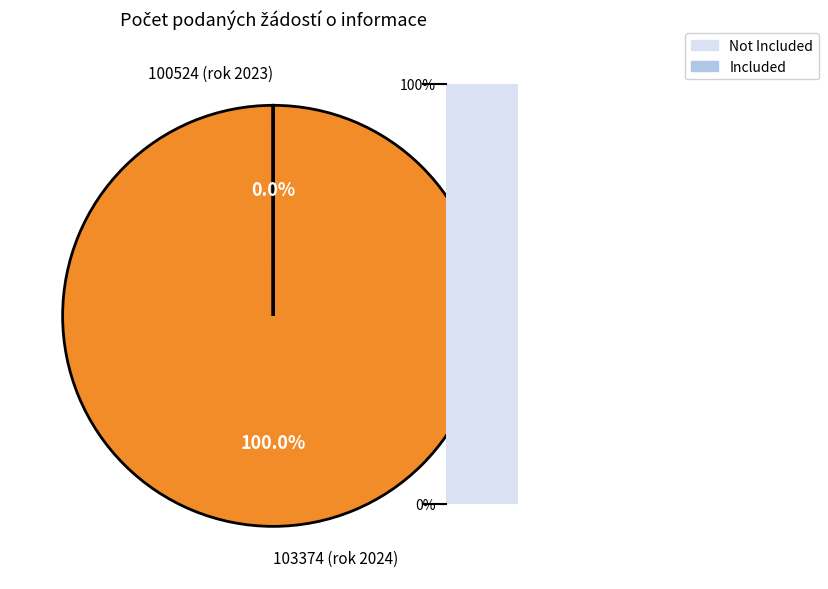

To the nearest percent, what is the average slice percentage?

50%